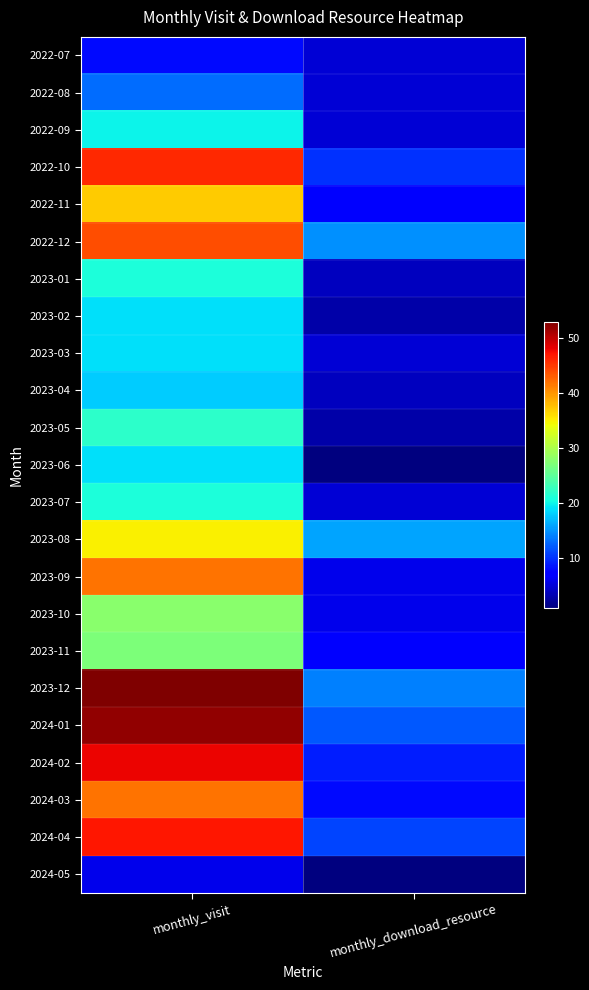

Between monthly_visit and monthly_download_resource, which is larger?

monthly_visit